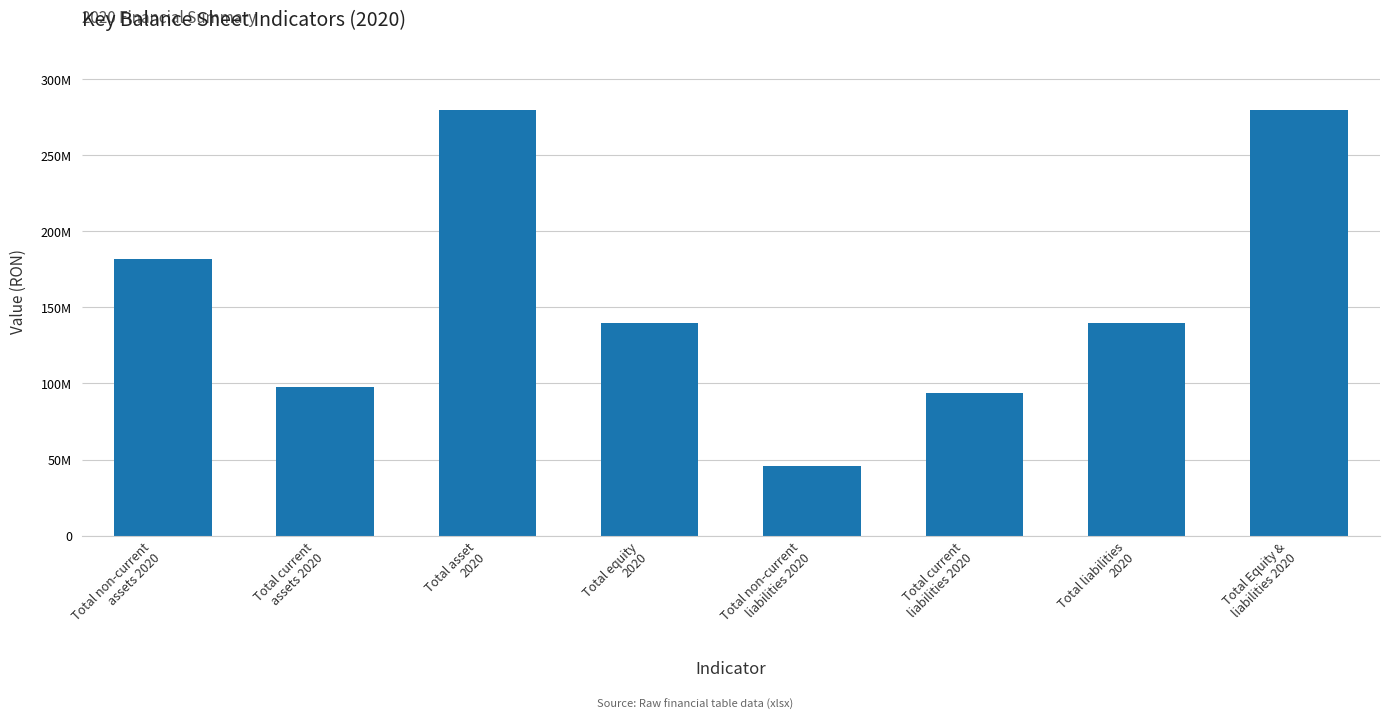

Are the bars horizontal?

No